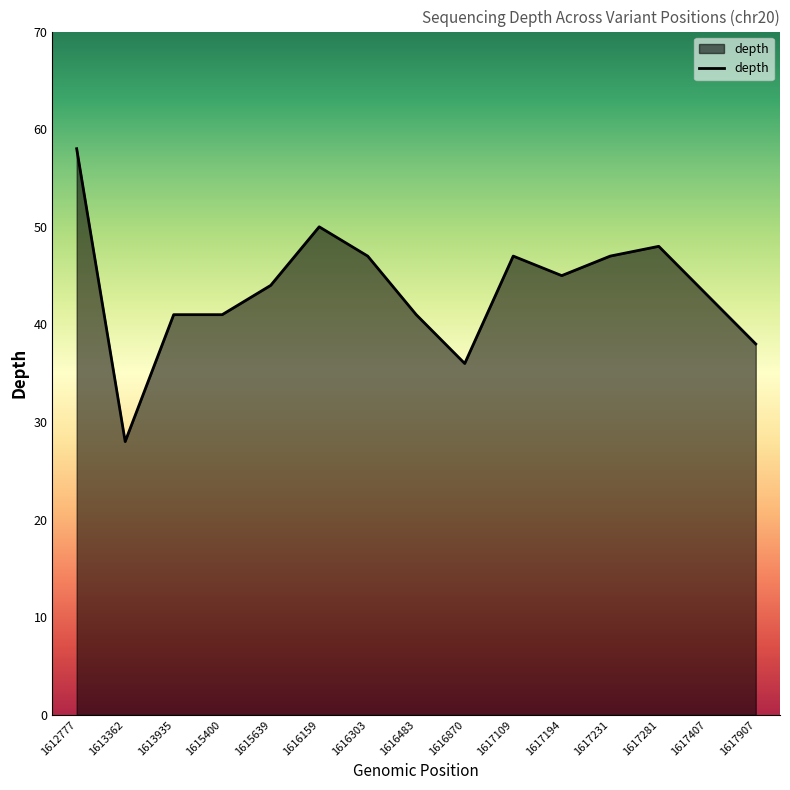

The value at 1615639 is 15. True or false?

False